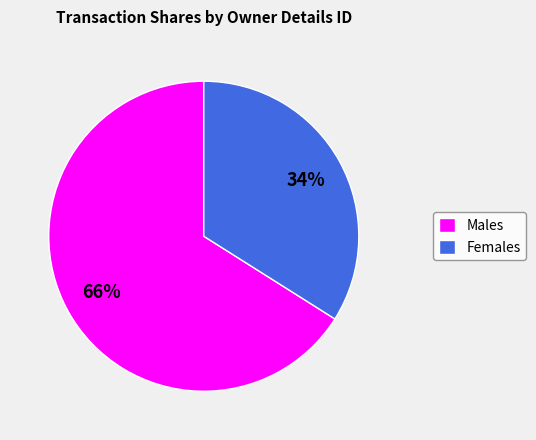

Which slice is the largest?

Males